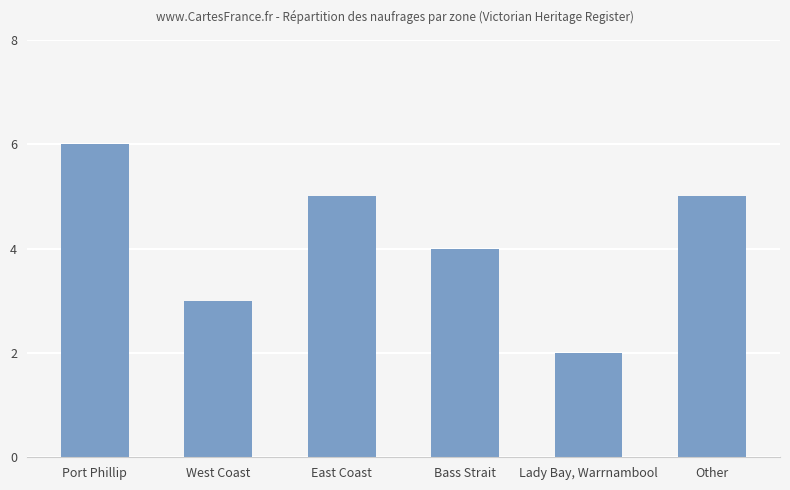

What is the sum of all values?

25